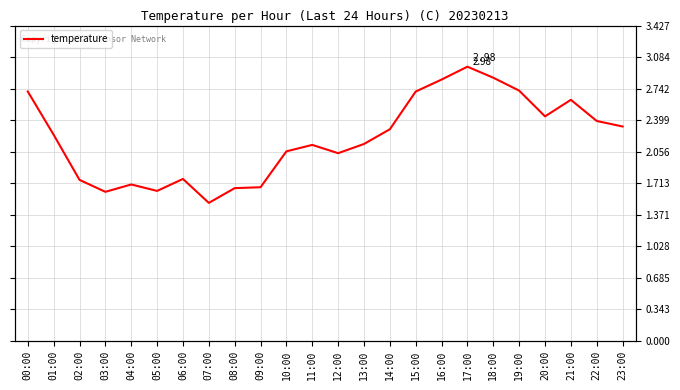

What is the sum of the values at 08:00 and 09:00?

3.3